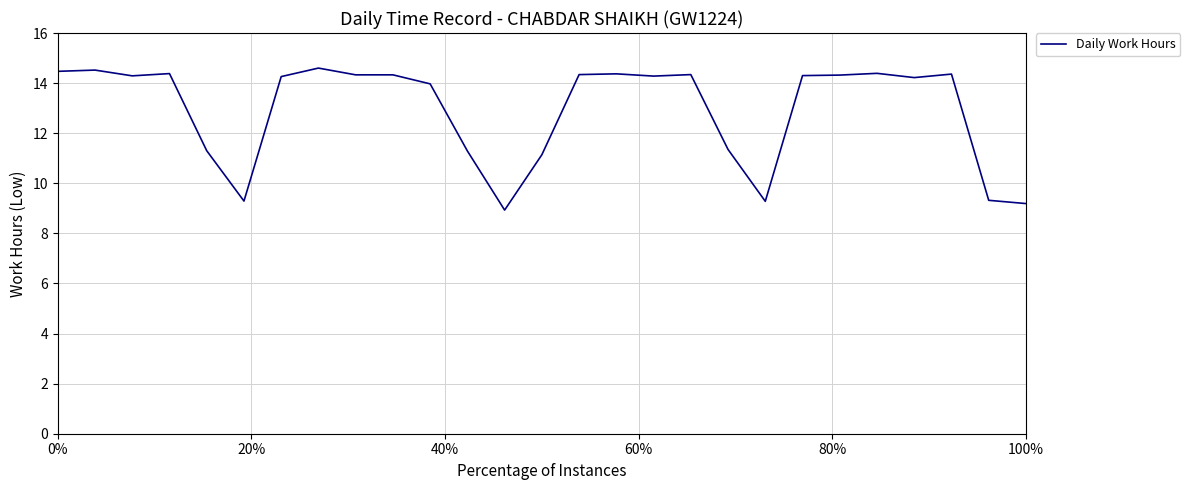

What is the difference between the maximum and minimum values?

5.7